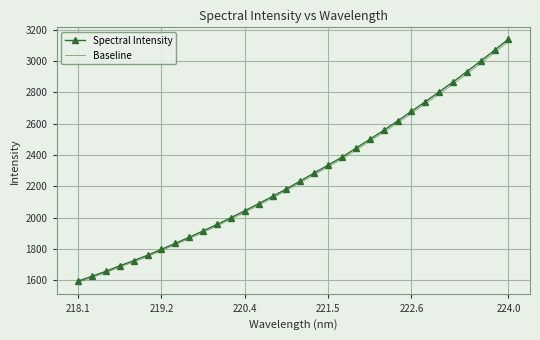

Which series has the largest range (max minus min)?

Spectral Intensity